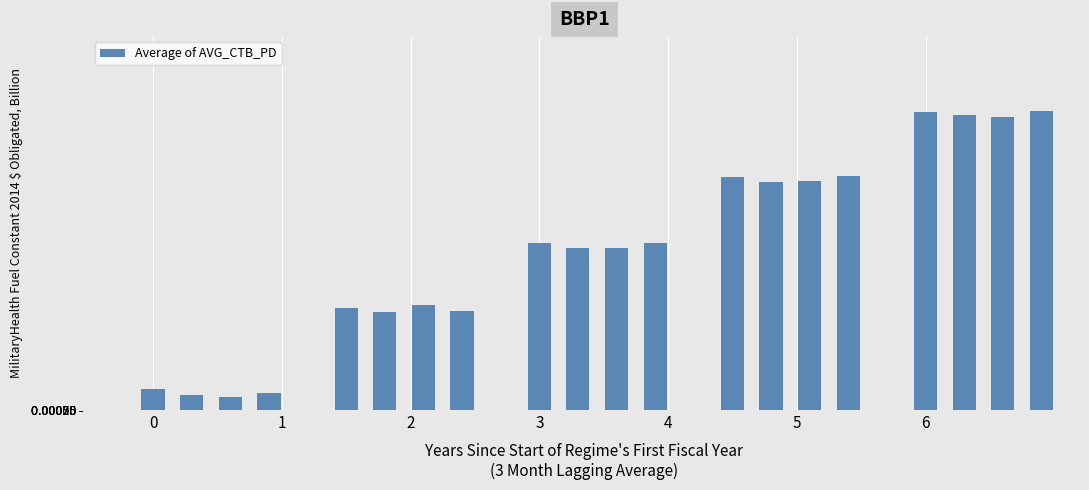

What is the maximum value shown in the chart?

3.5